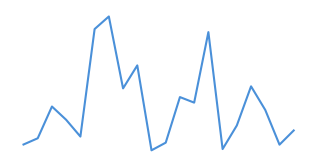

Does the chart display data point markers on the line(s)?

No